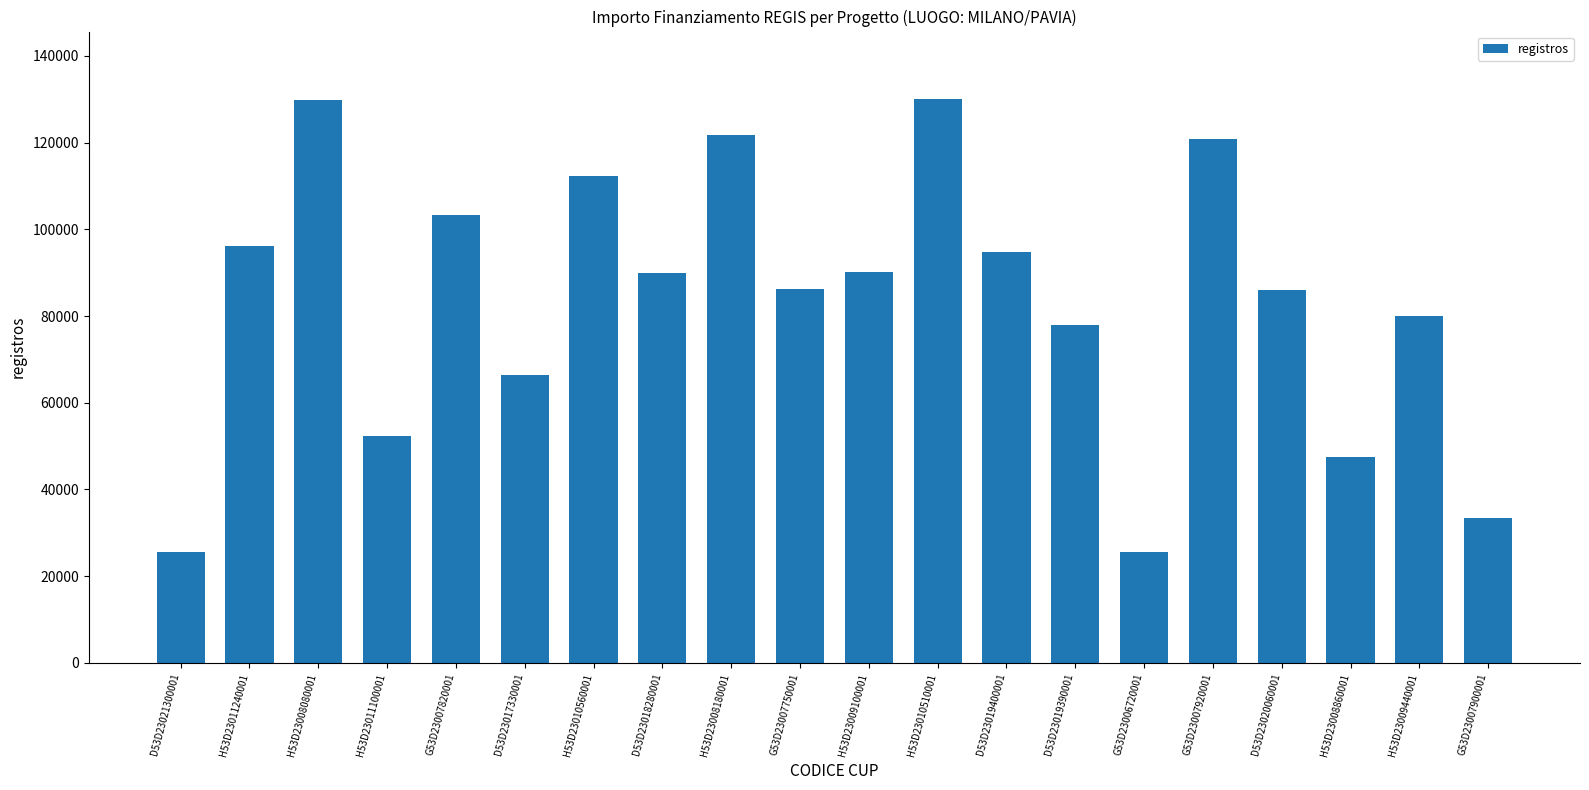

Which has a higher value, G53D23007900001 or H53D23009440001?

H53D23009440001